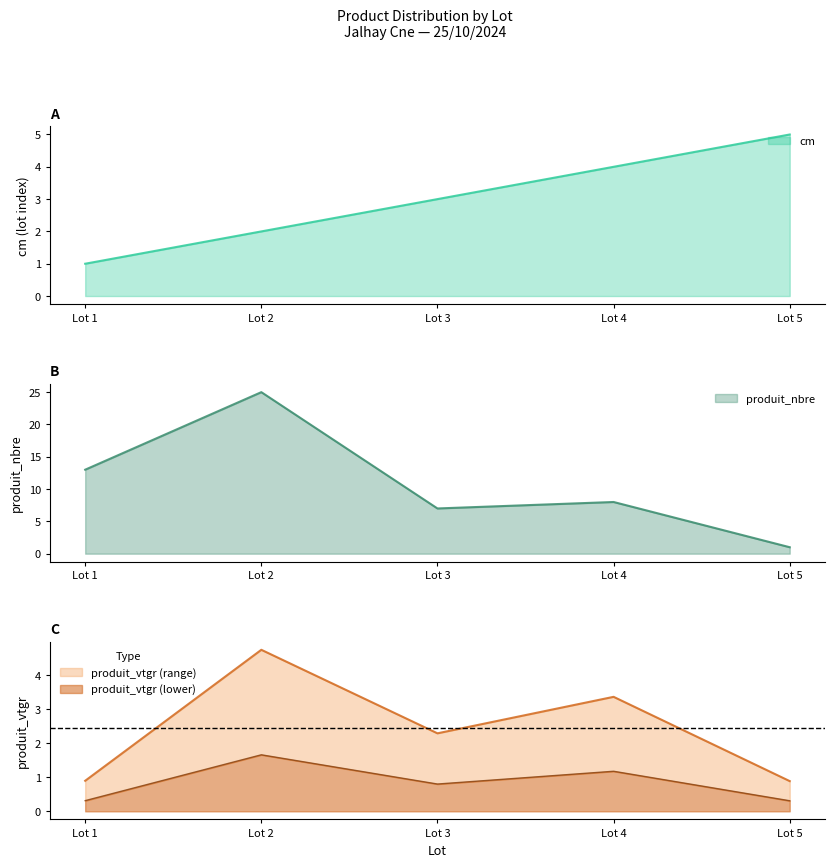

Is the value of produit_vtgr at Lot 3 greater than the value of cm at Lot 2?

Yes